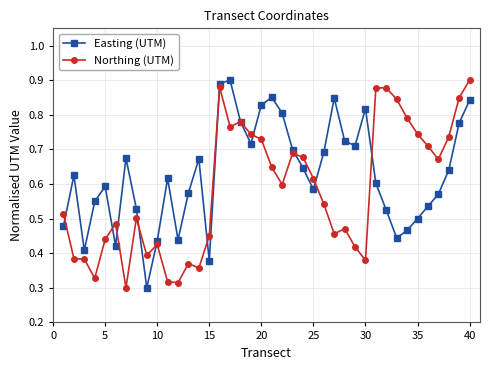

List the series in order of their overall mean, lowest first.

Northing (UTM), Easting (UTM)